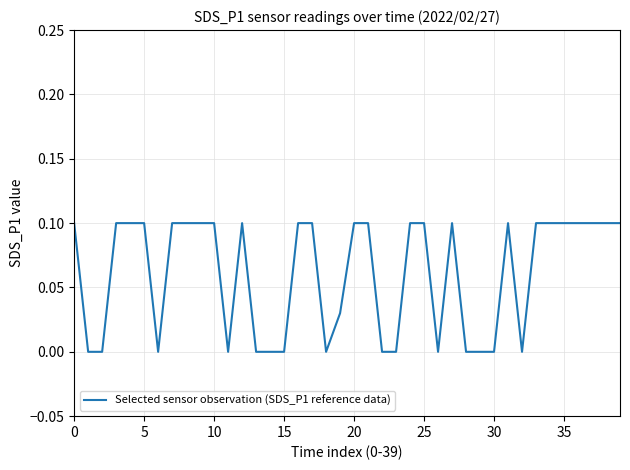

How many lines are shown in the chart?

1